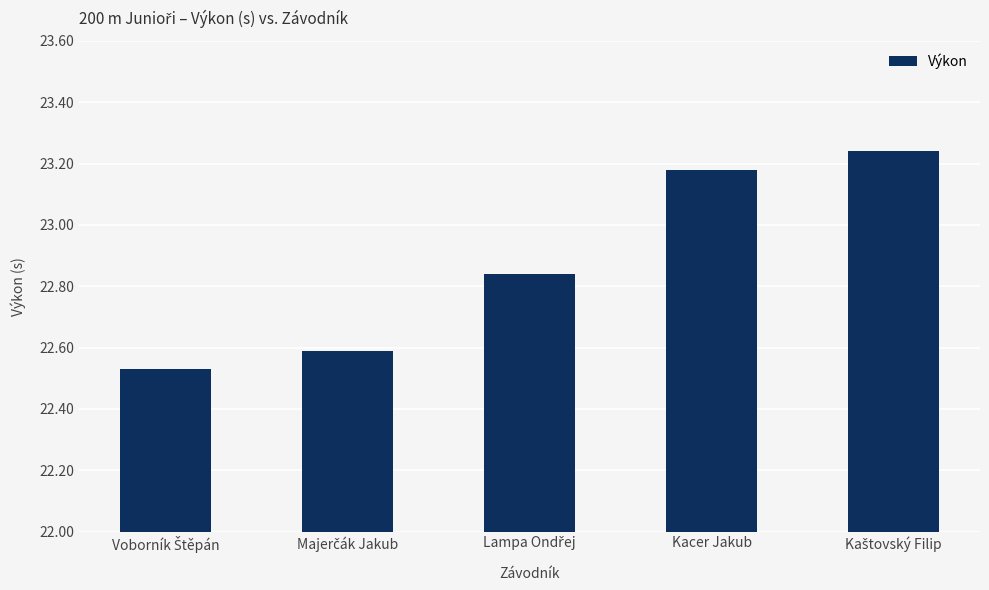

What is the average value?

22.9